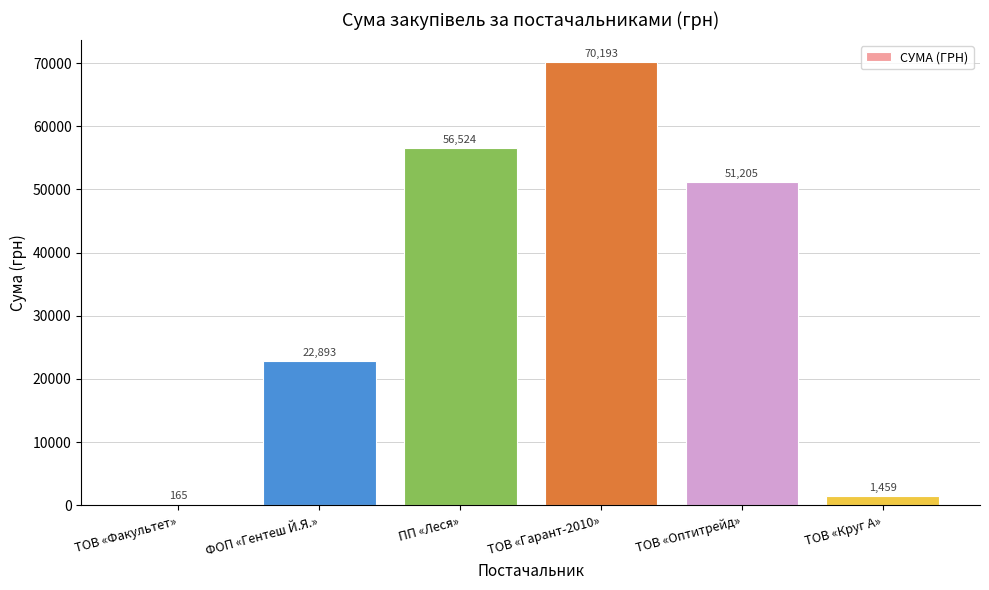

Is it true that the value at ПП «Леся» is 56524.2?

True